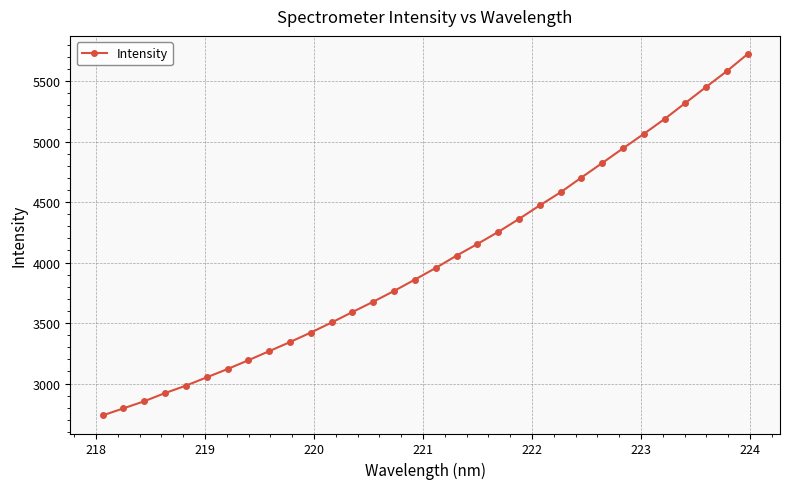

What is the sum of all values?

128718.2